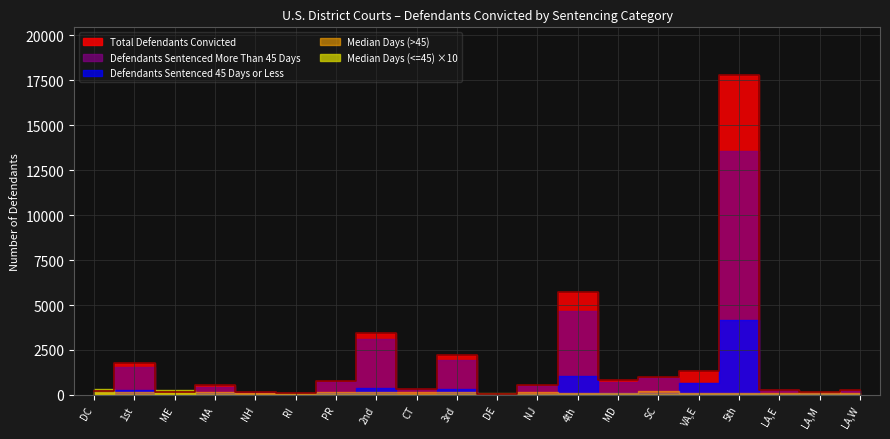

At which category does Defendants Sentenced 45 Days or Less reach its first local valley?

ME